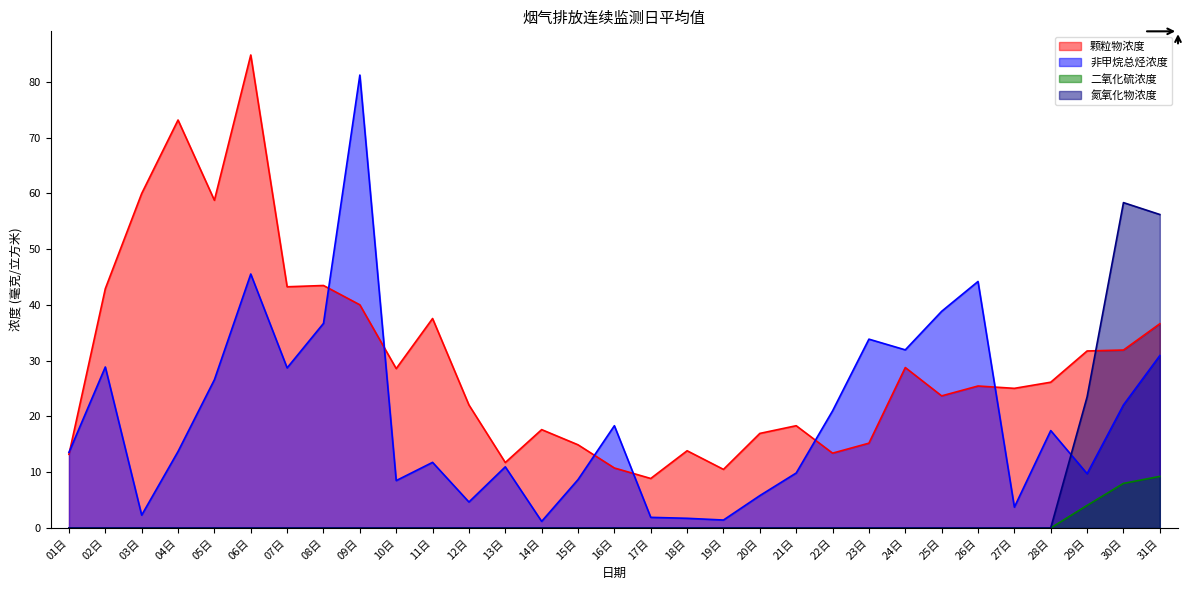

What is the difference between the maximum and minimum values in the 非甲烷总烃浓度 series?

80.0